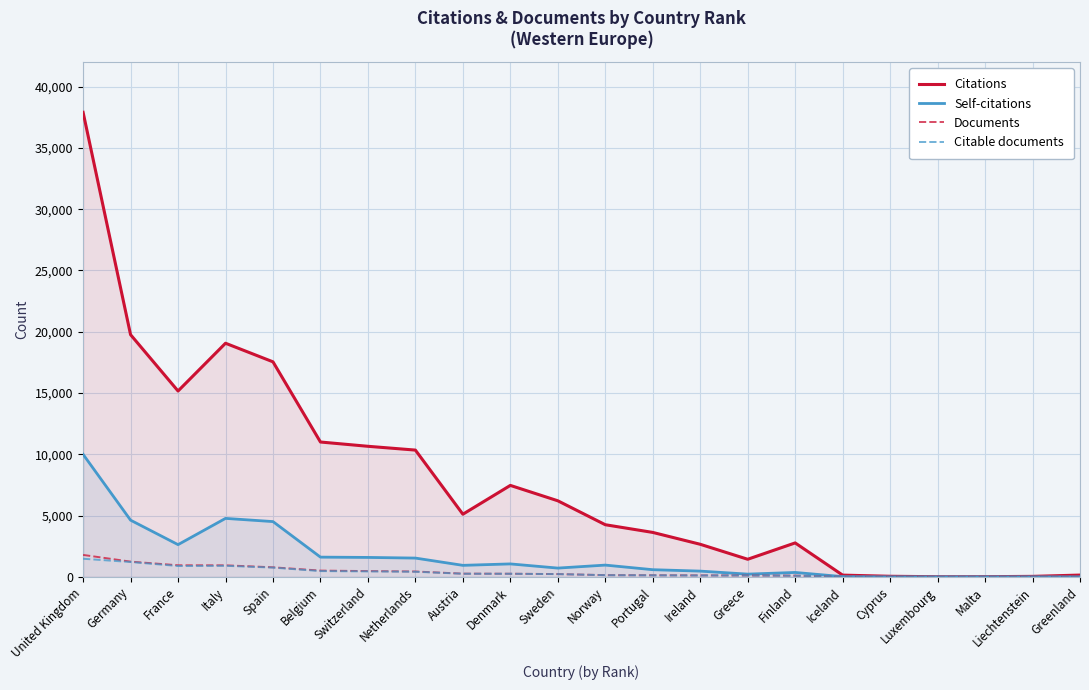

The value of Self-citations at Netherlands is 360. True or false?

False